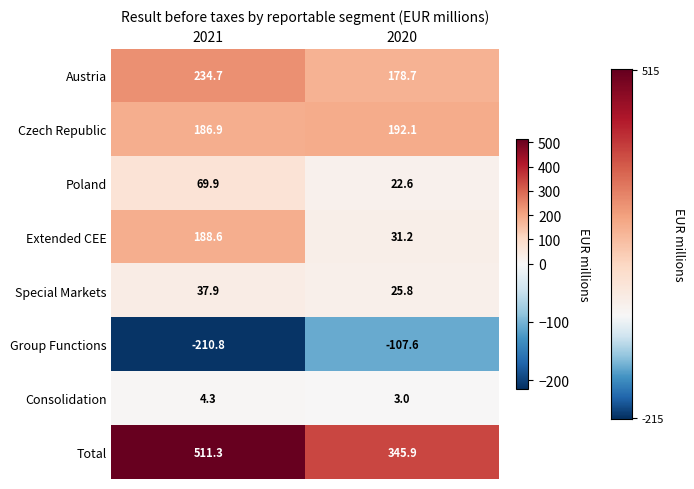

Is it true that Total equals 201.0 at 2021?

False